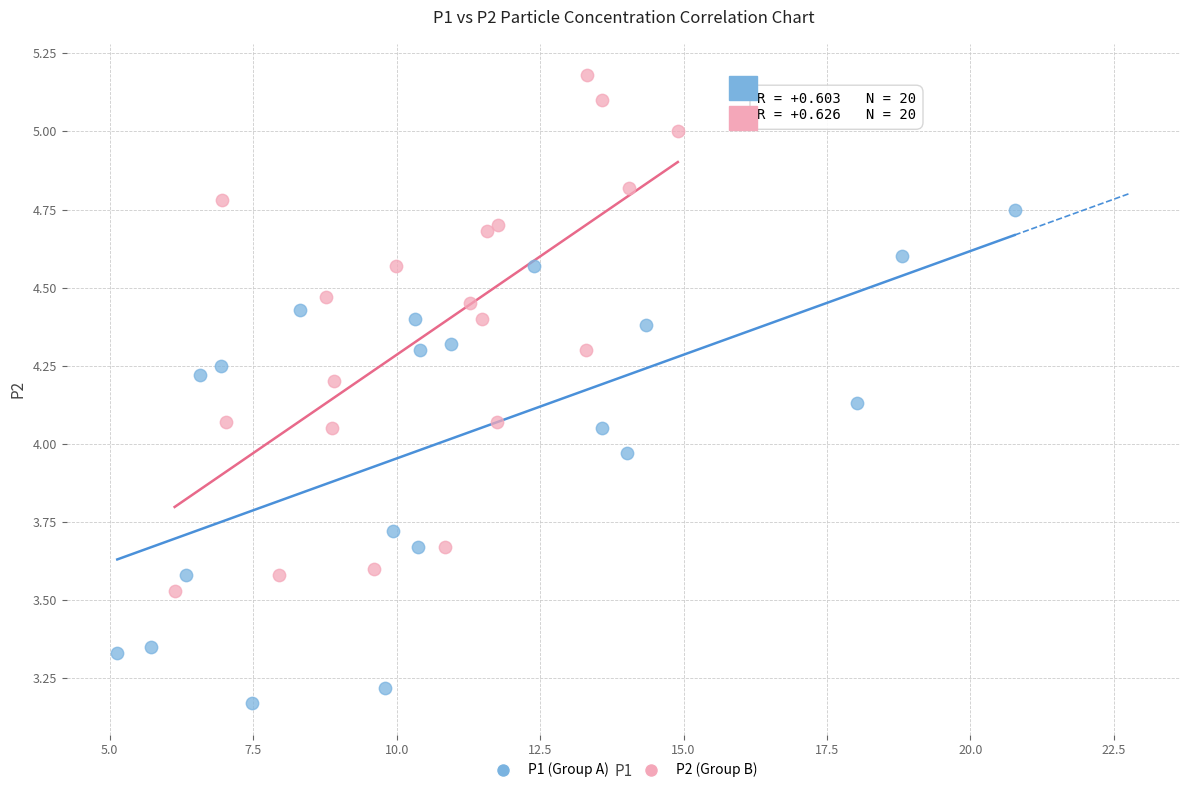

Which series reaches the maximum Y coordinate?

P2 (Group B)